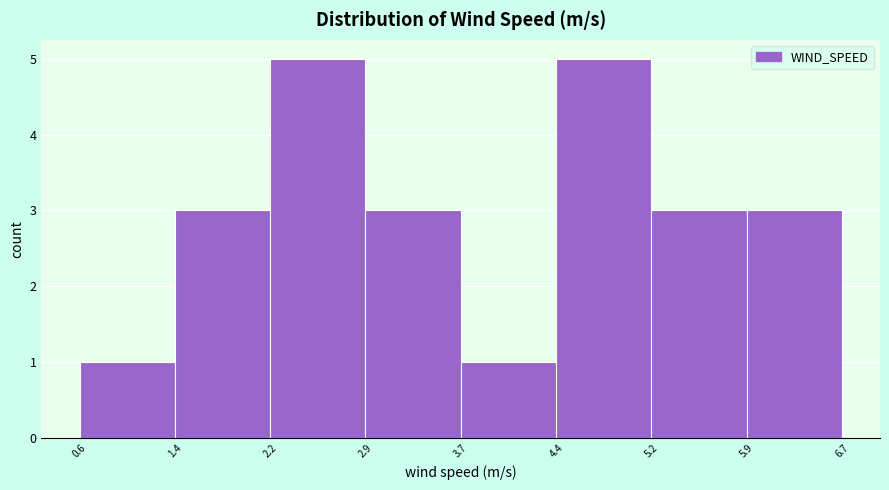

Reading left to right, list every bar in this chart as the range it spans on the x-axis followed by its height. The values are not printed on the chart, so give them approximately, as read against the axis.

0.6 to 1.4: 1
1.4 to 2.2: 3
2.2 to 2.9: 5
2.9 to 3.7: 3
3.7 to 4.4: 1
4.4 to 5.2: 5
5.2 to 5.9: 3
5.9 to 6.7: 3